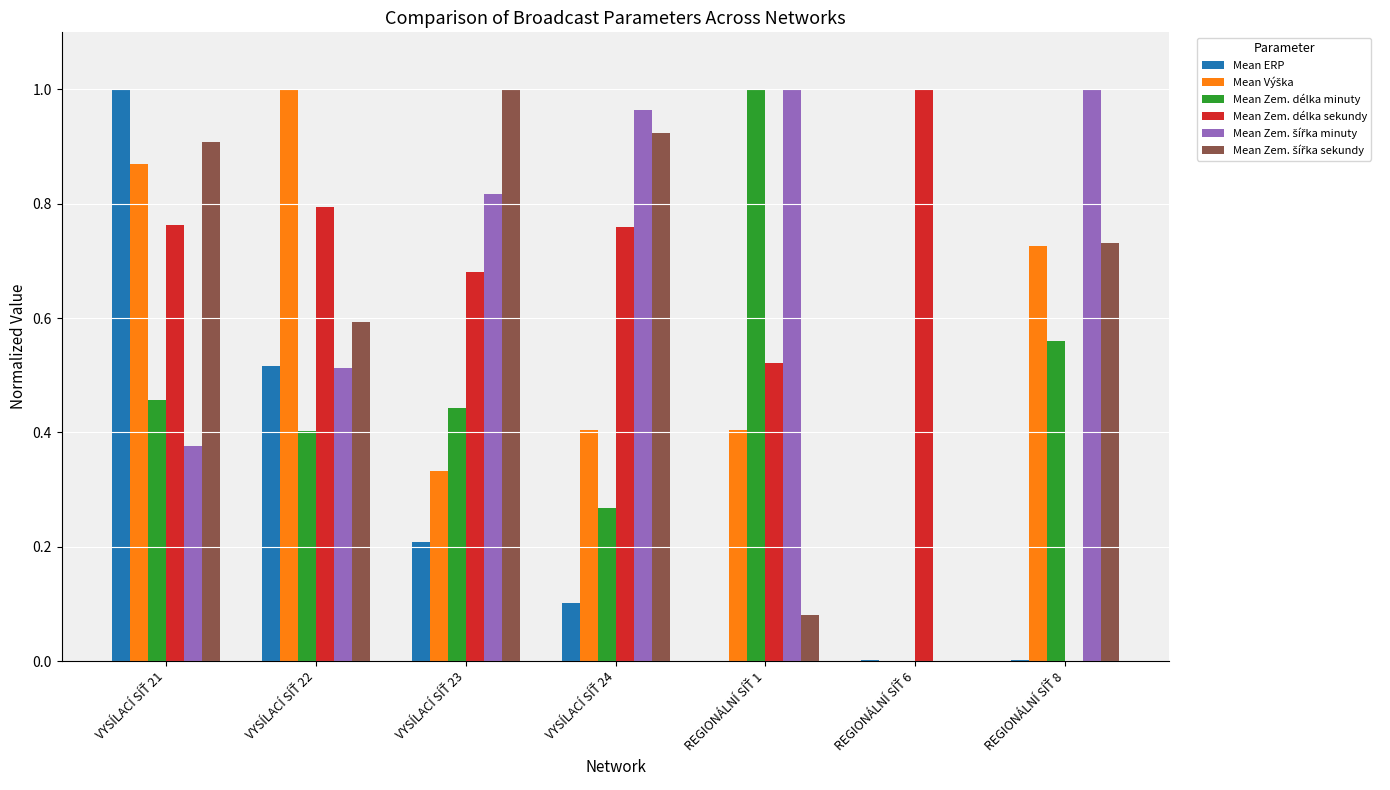

Reading right to left, transcribe all the data shown in this chart.

Mean ERP: 0.0	0.0	0.0	0.1	0.2	0.5	1.0
Mean Výška: 0.7	0.0	0.4	0.4	0.3	1.0	0.9
Mean Zem. délka minuty: 0.6	0.0	1.0	0.3	0.4	0.4	0.5
Mean Zem. délka sekundy: 0.0	1.0	0.5	0.8	0.7	0.8	0.8
Mean Zem. šířka minuty: 1.0	0.0	1.0	1.0	0.8	0.5	0.4
Mean Zem. šířka sekundy: 0.7	0.0	0.1	0.9	1.0	0.6	0.9